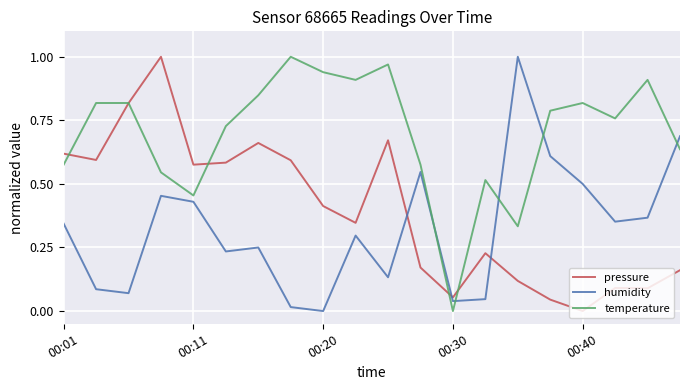

Count the number of categories in the chart.

20